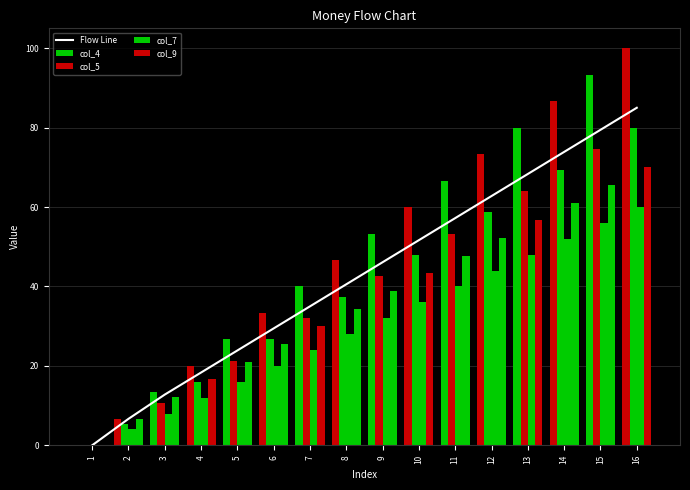

How many values in the Flow Line series exceed 46?

8